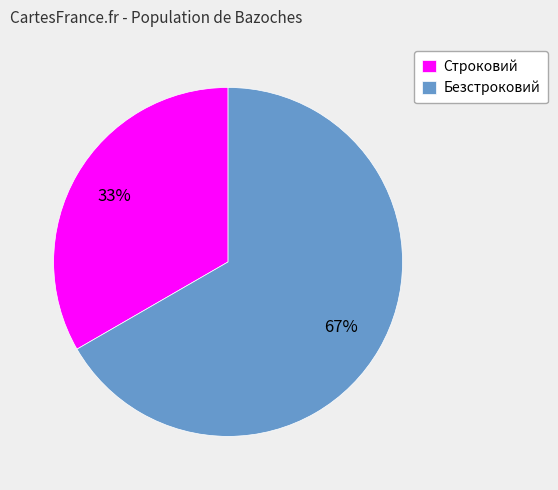

The Безстроковий slice represents 67% of the pie. True or false?

True